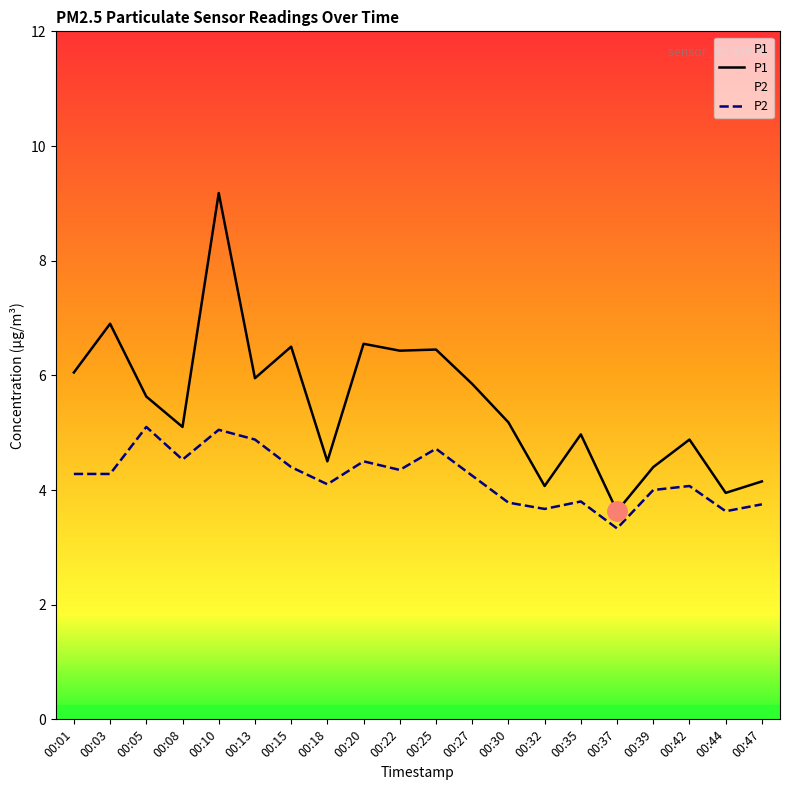

Does the chart display data point markers on the line(s)?

No